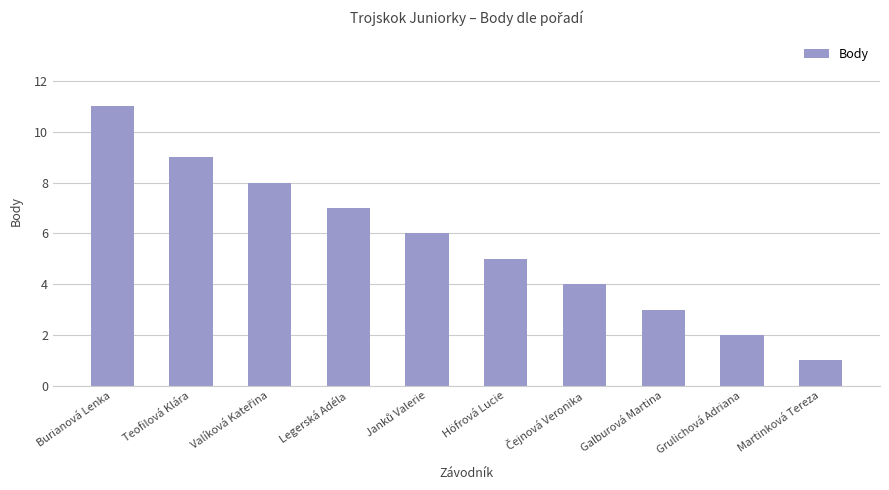

What is the difference between the maximum and minimum values?

10